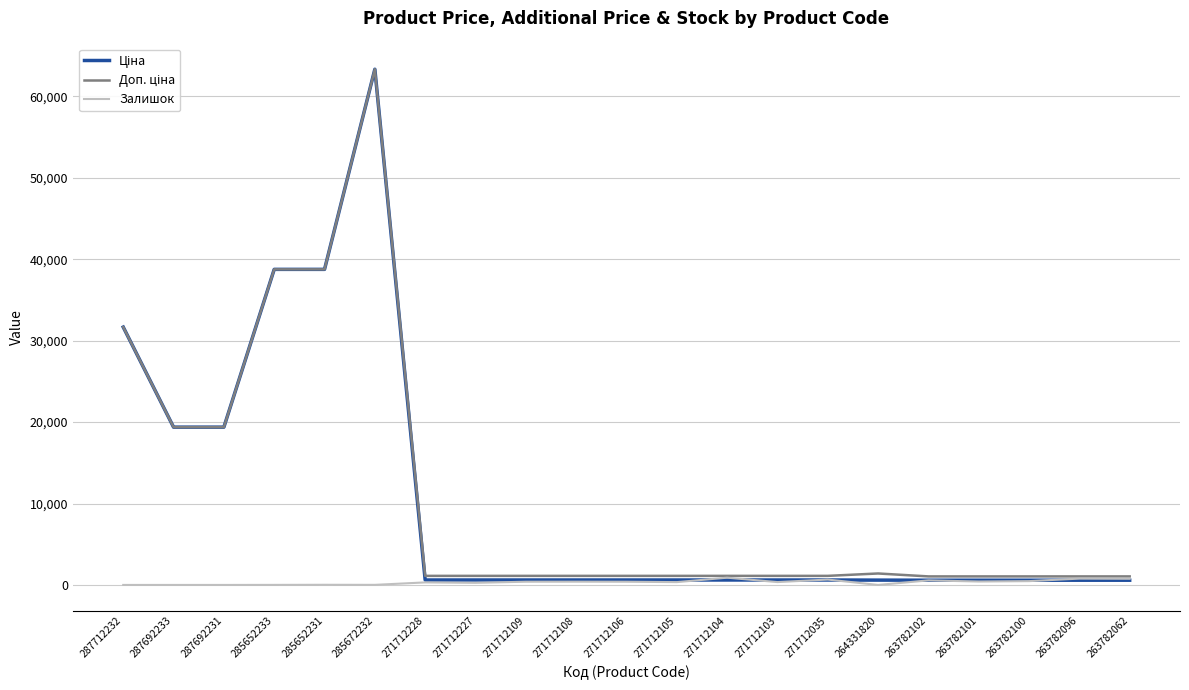

The Залишок series shows 347.0 at 271712105. True or false?

True